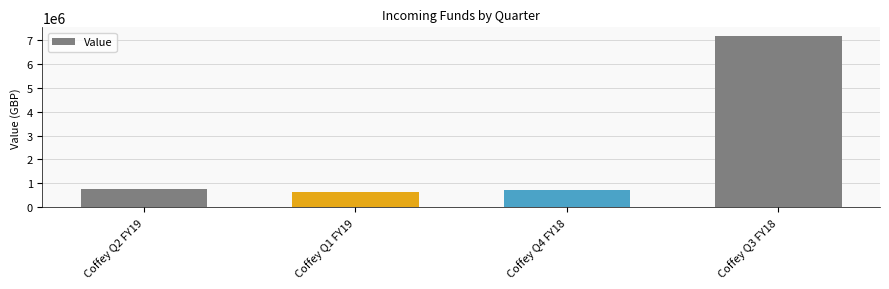

Is it true that the value at Coffey Q2 FY19 is 1191093.2?

False